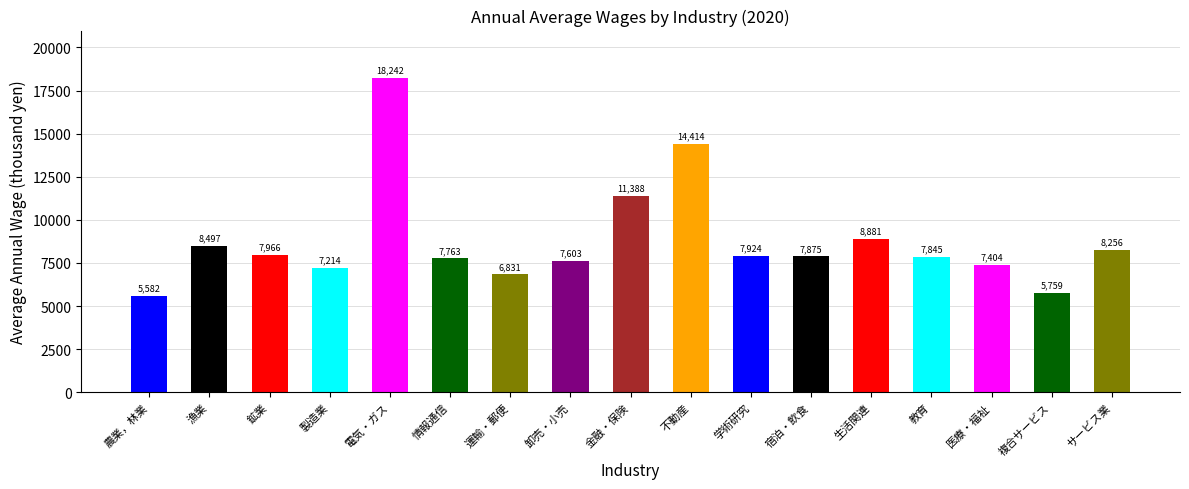

Which has a higher value, 医療・福祉 or 漁業?

漁業